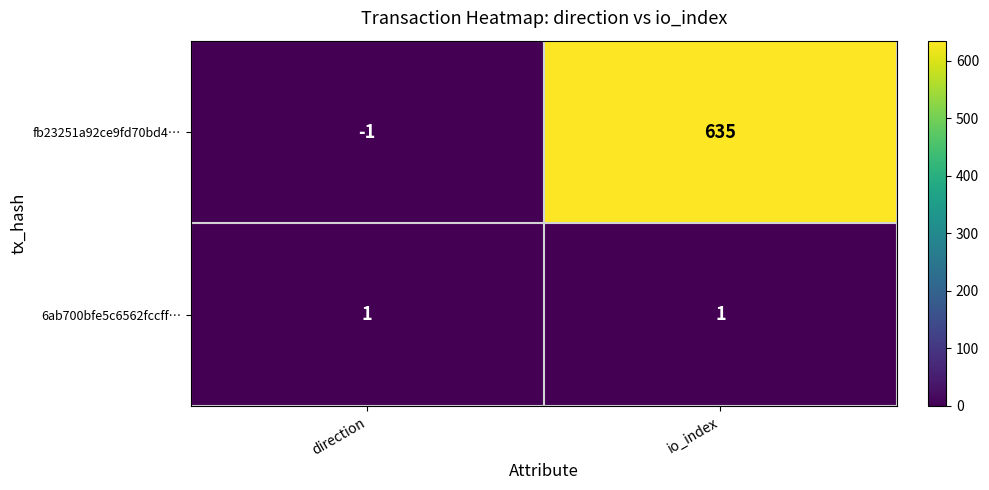

At how many categories does at least one series exceed 126?

1